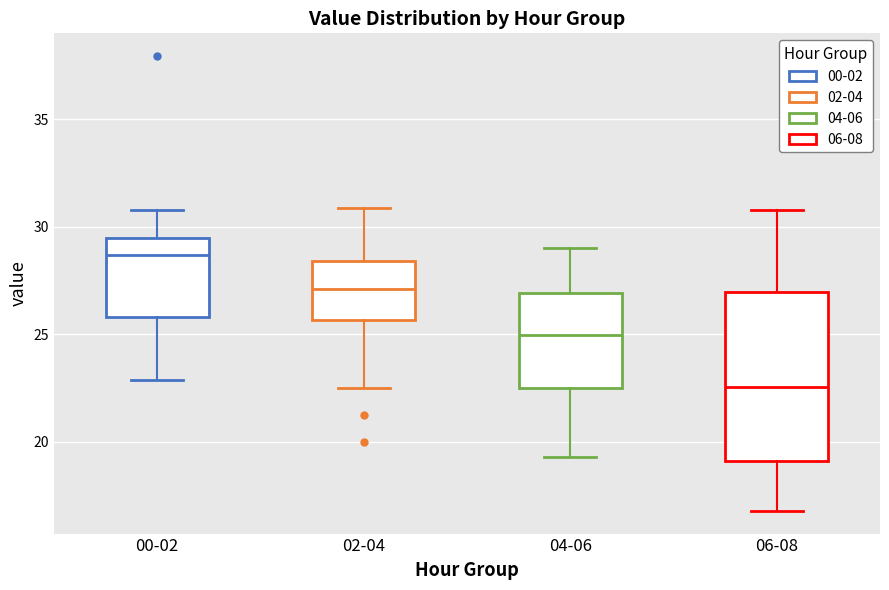

Reading left to right, read every box against the y-axis: the position of its median line, the range the box covers, and the ends of its whiskers. The values are not printed on the chart, so give them approximately, as read against the axis.

00-02: median 28.5, box 26.0 to 29.5, whiskers 23.0 to 31.0
02-04: median 27.0, box 25.5 to 28.5, whiskers 22.5 to 31.0
04-06: median 25.0, box 22.5 to 27.0, whiskers 19.5 to 29.0
06-08: median 22.5, box 19.0 to 27.0, whiskers 17.0 to 31.0